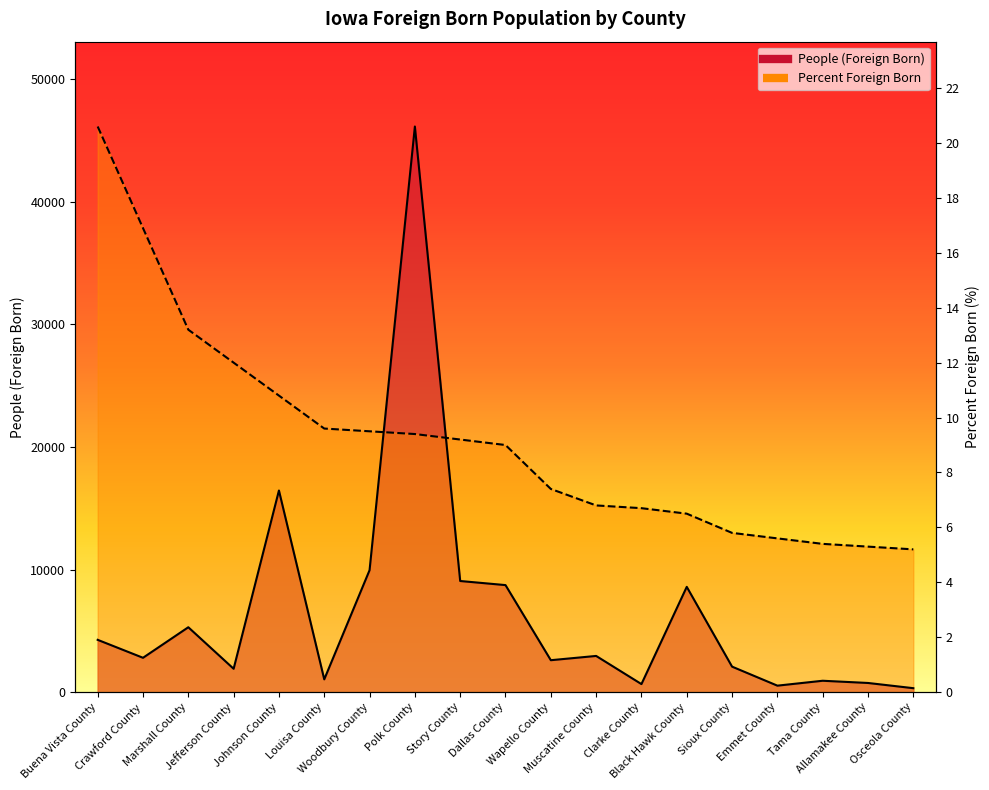

What is the difference between the maximum and minimum values in the People (Foreign Born) series?

45808.0